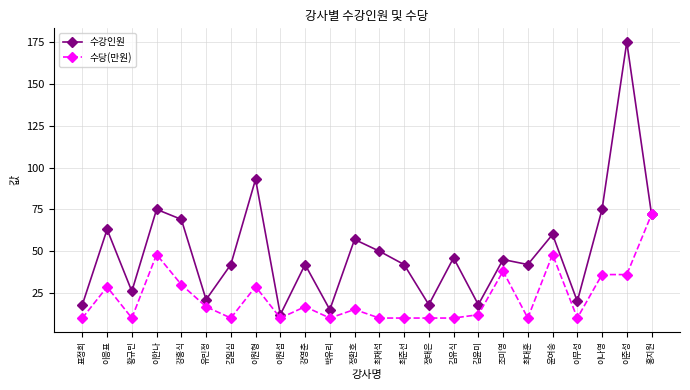

List the series in order of their peak value, highest first.

수강인원, 수당(만원)